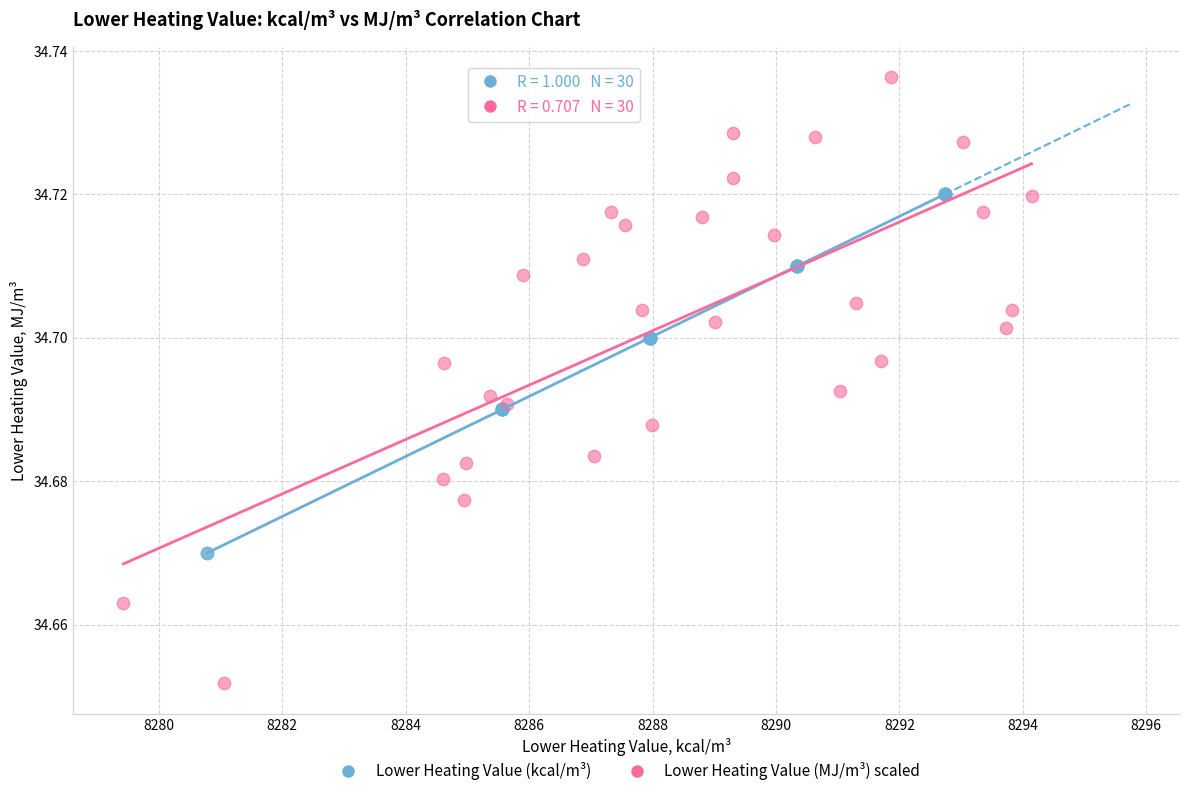

Which series contains the highest Y value?

Lower Heating Value (MJ/m³) scaled